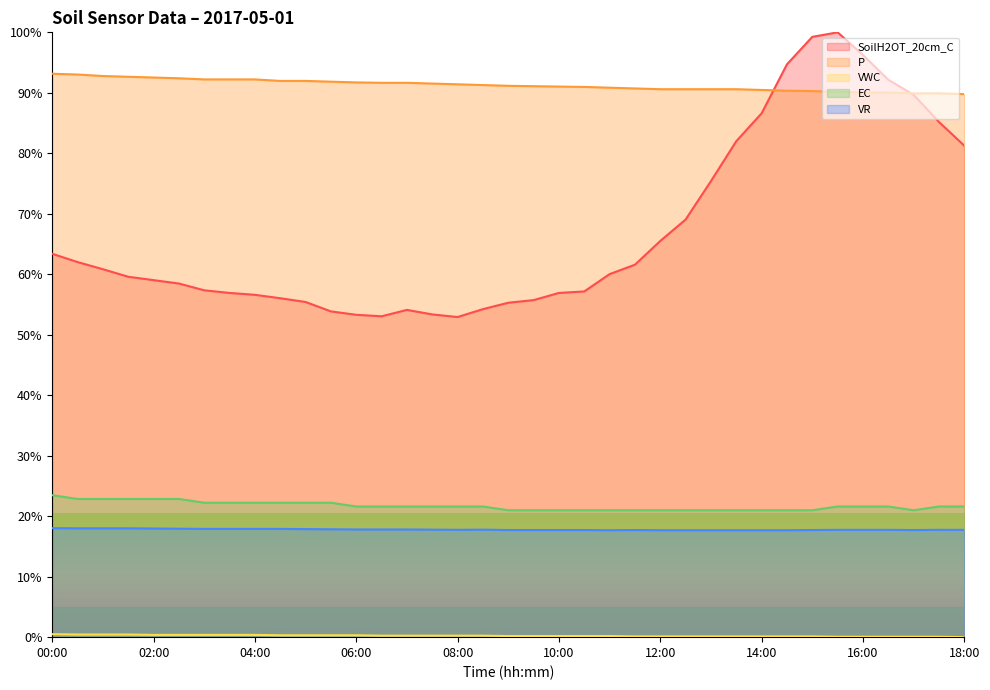

Which series has the largest total across all categories?

P